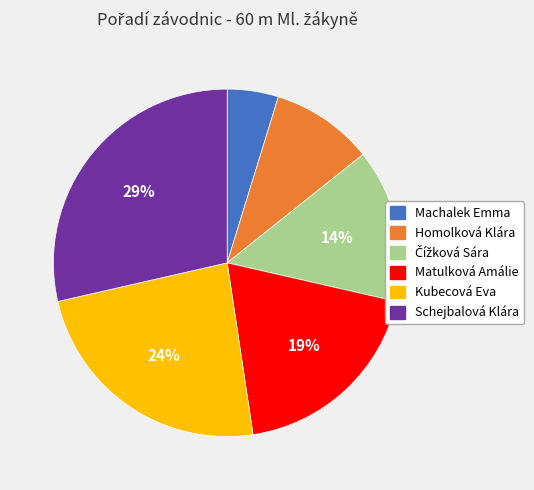

To the nearest percent, what is the difference between the Schejbalová Klára and Matulková Amálie slice percentages?

10%